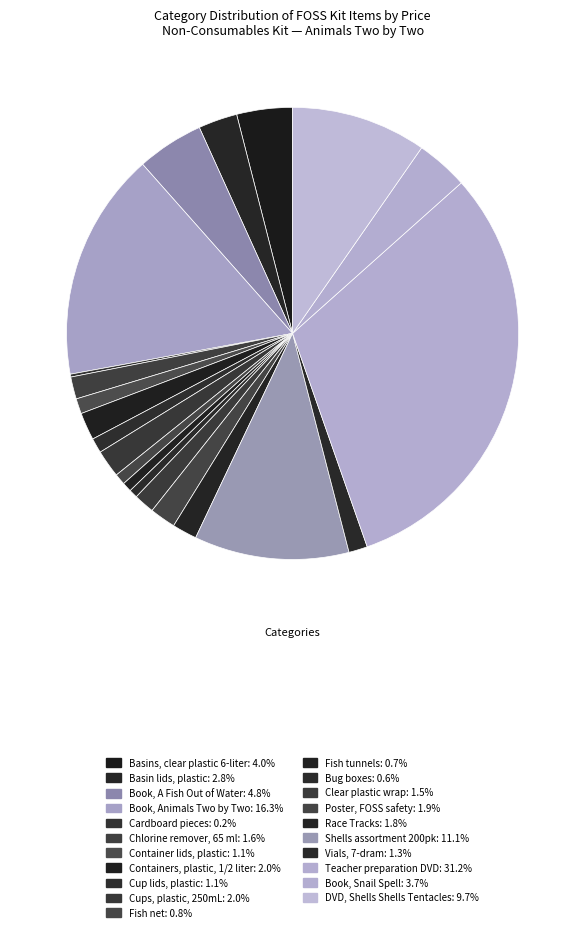

To the nearest percent, what is the average slice percentage?

5%